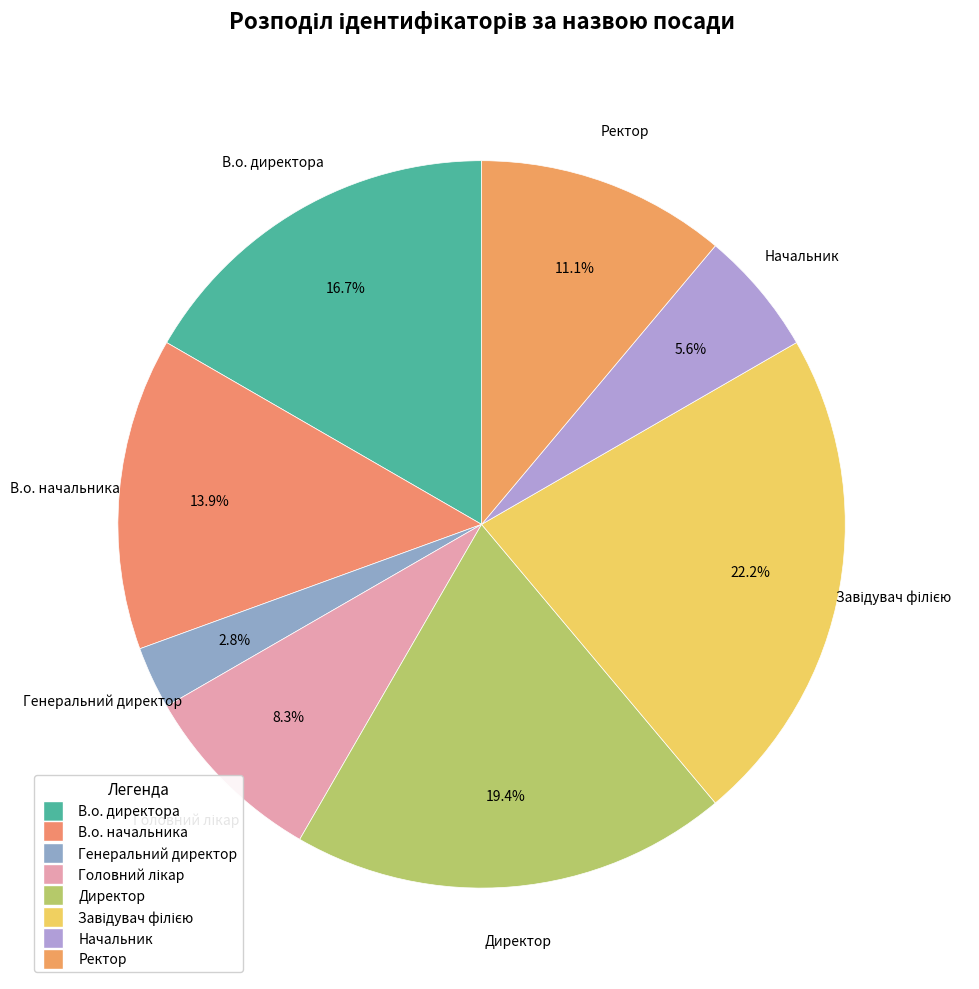

Count the number of slices in the pie.

8